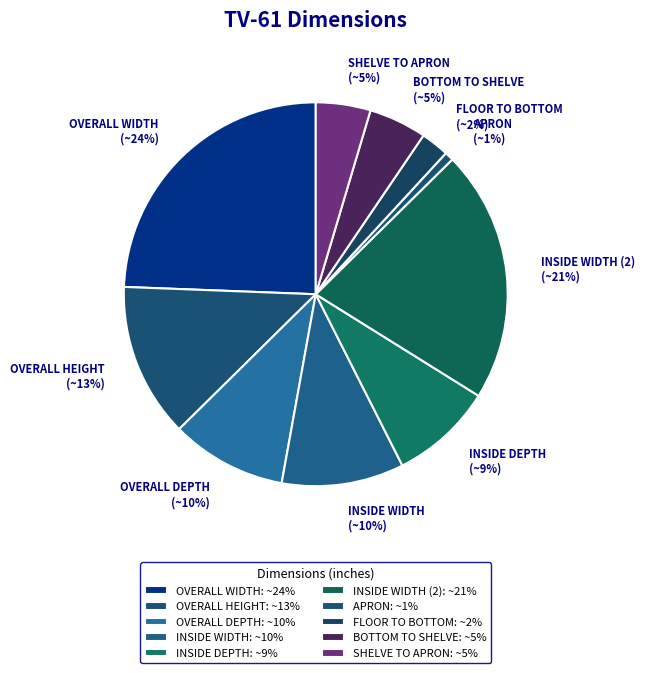

Is there a majority slice in this chart?

No